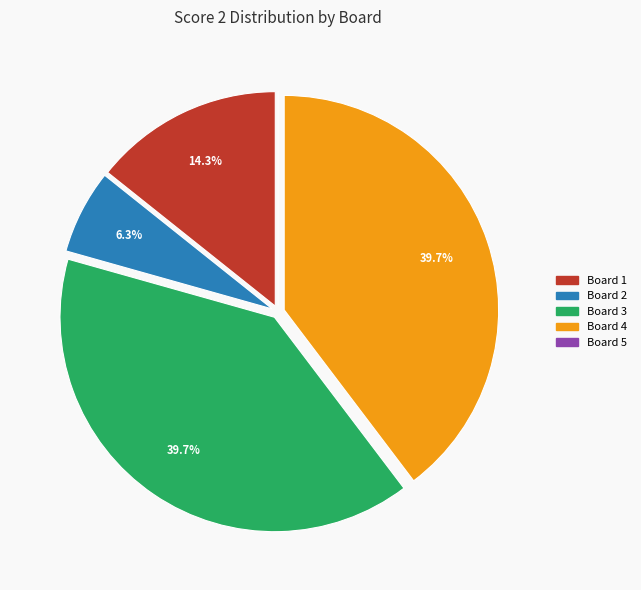

Between Board 1 and Board 3, which is larger?

Board 3